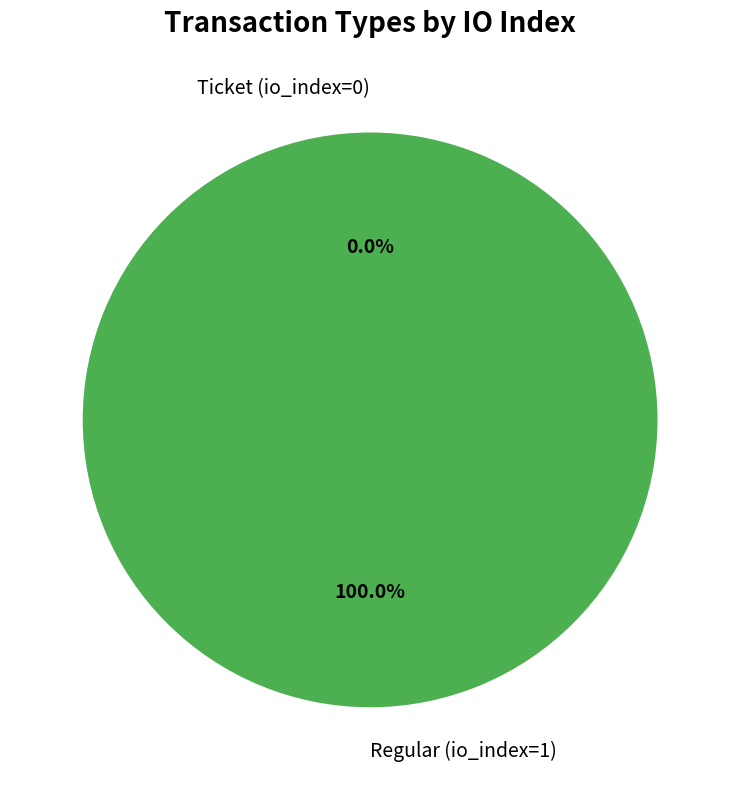

The Ticket (io_index=0) slice represents 5% of the pie. True or false?

False